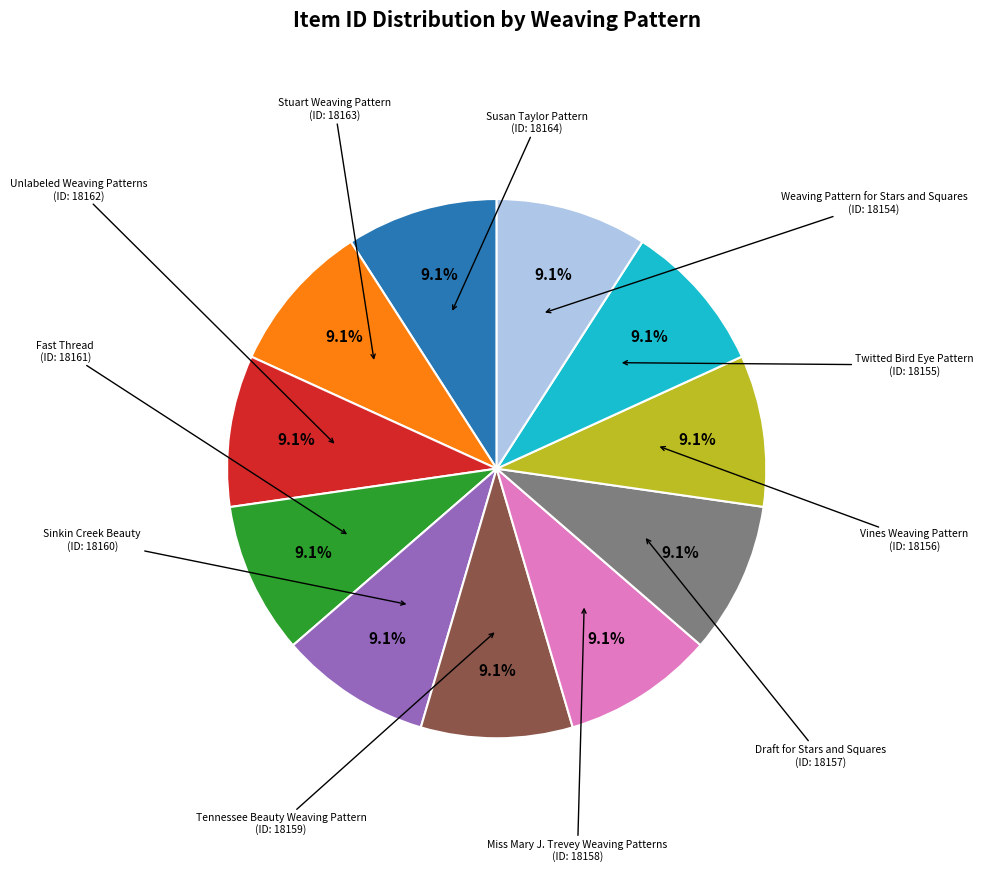

Is there a majority slice in this chart?

No